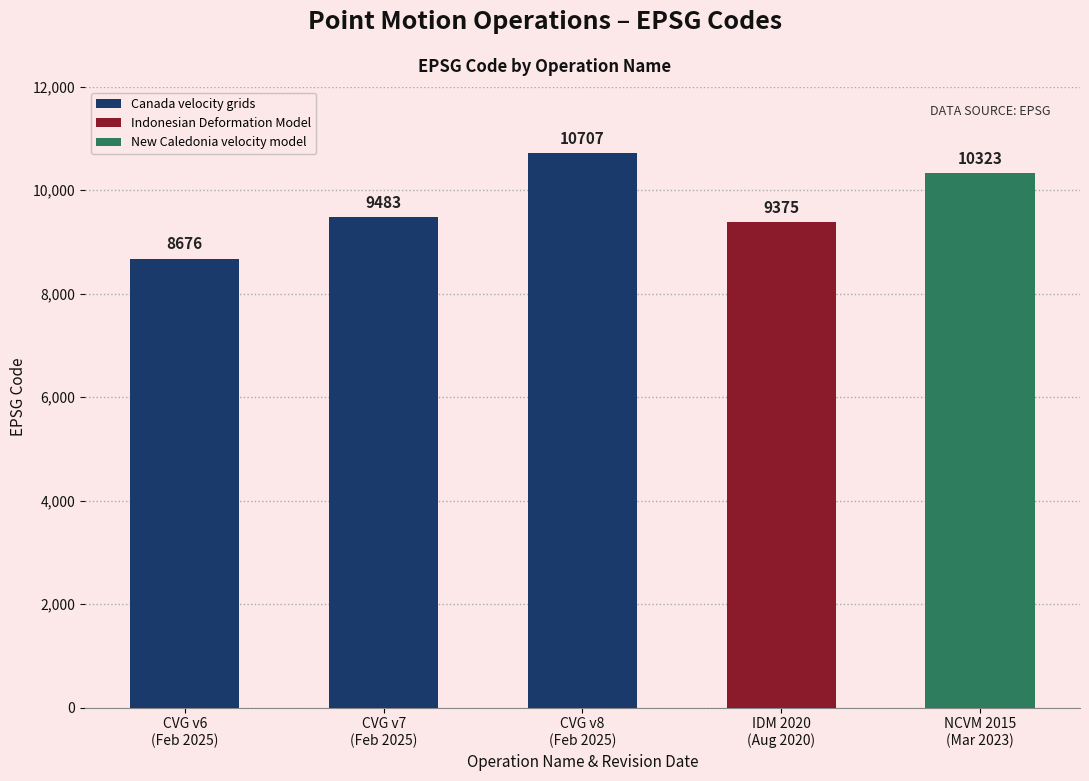

What is the maximum value shown in the chart?

10707